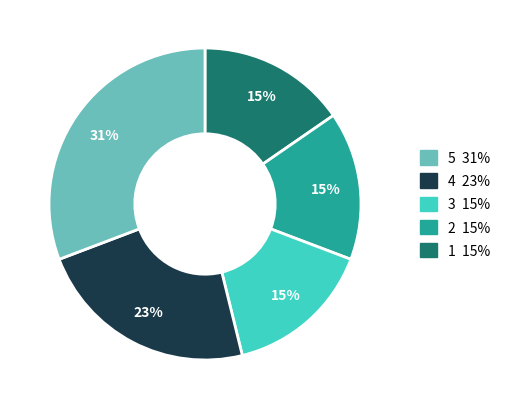

Does any single category account for the majority?

No